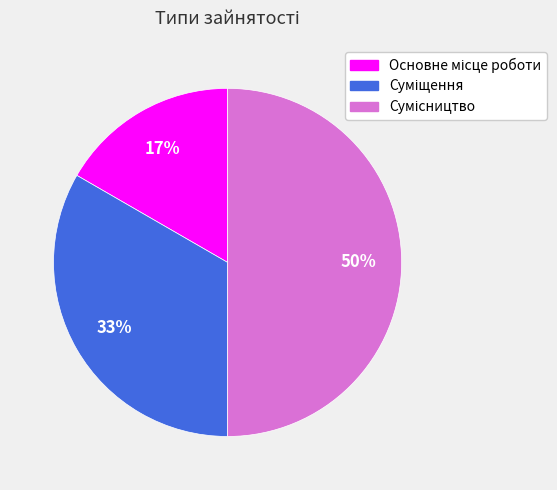

To the nearest percent, what is the difference between the largest and smallest slice percentages?

33%